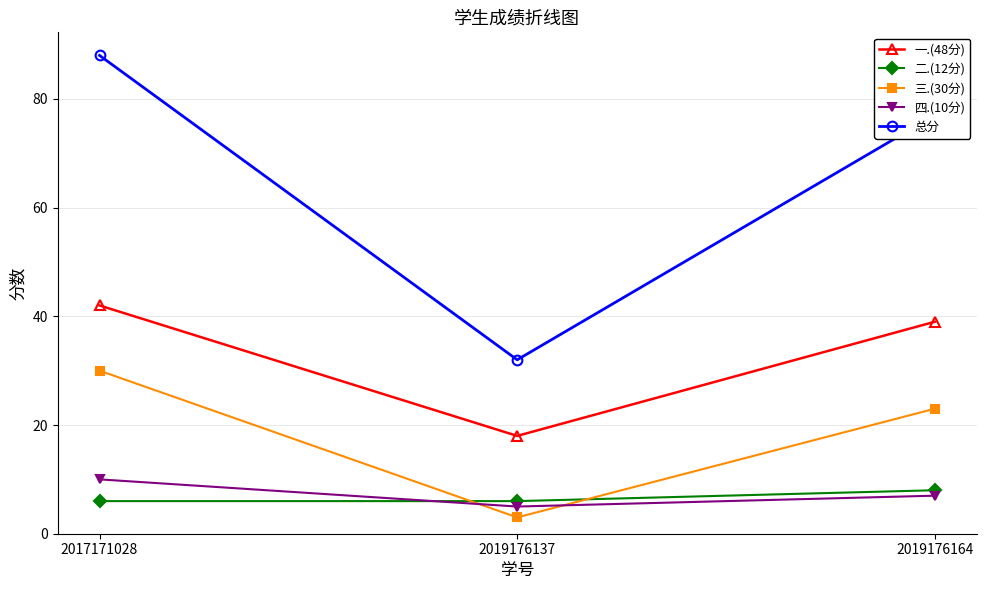

Which series has the largest range (max minus min)?

总分